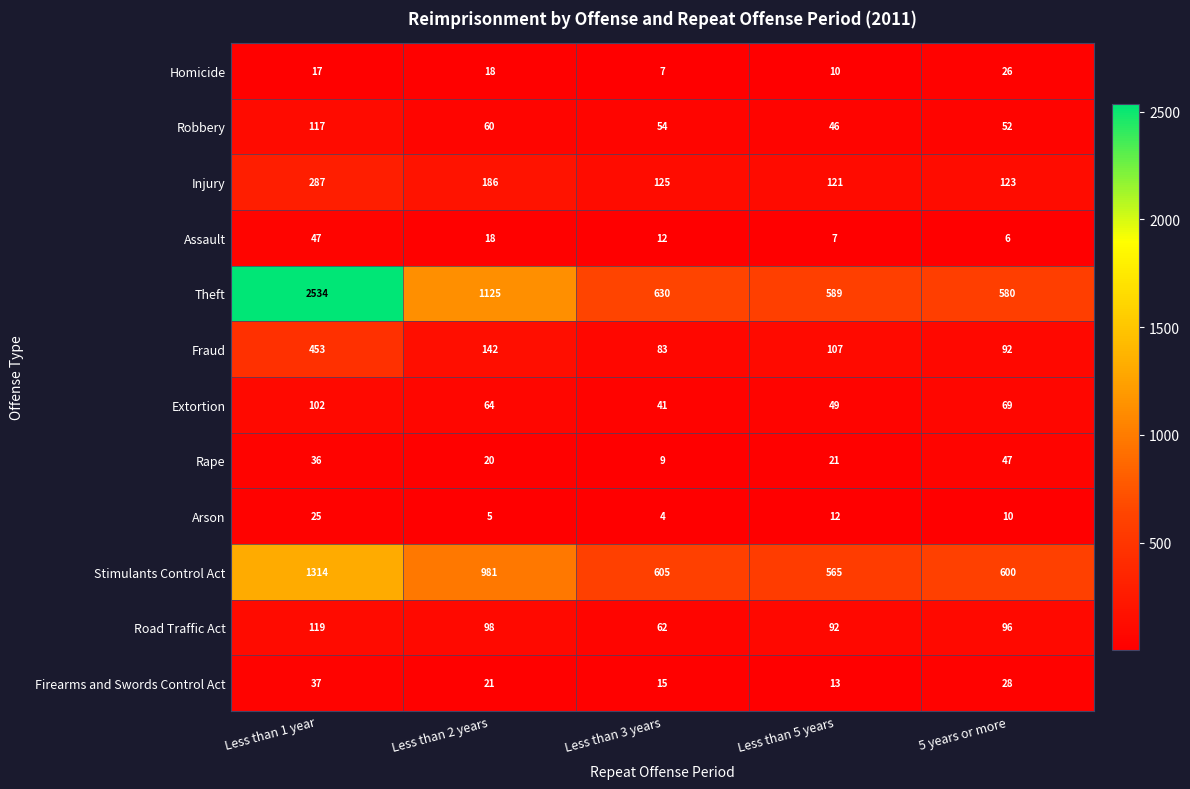

At how many categories does at least one series exceed 869?

2